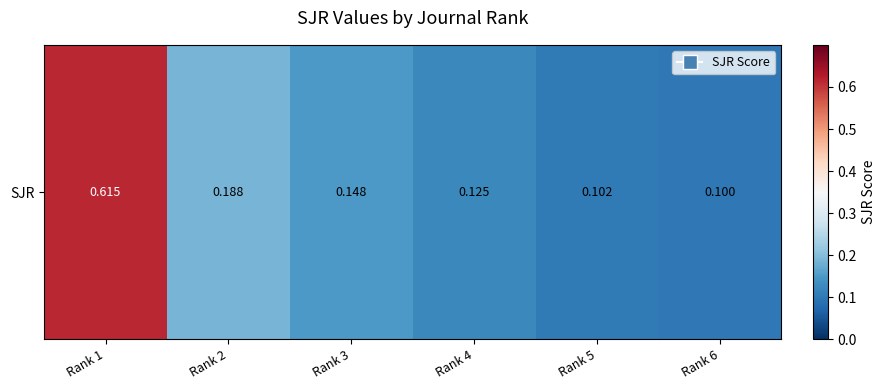

How many data points does each series have?

6